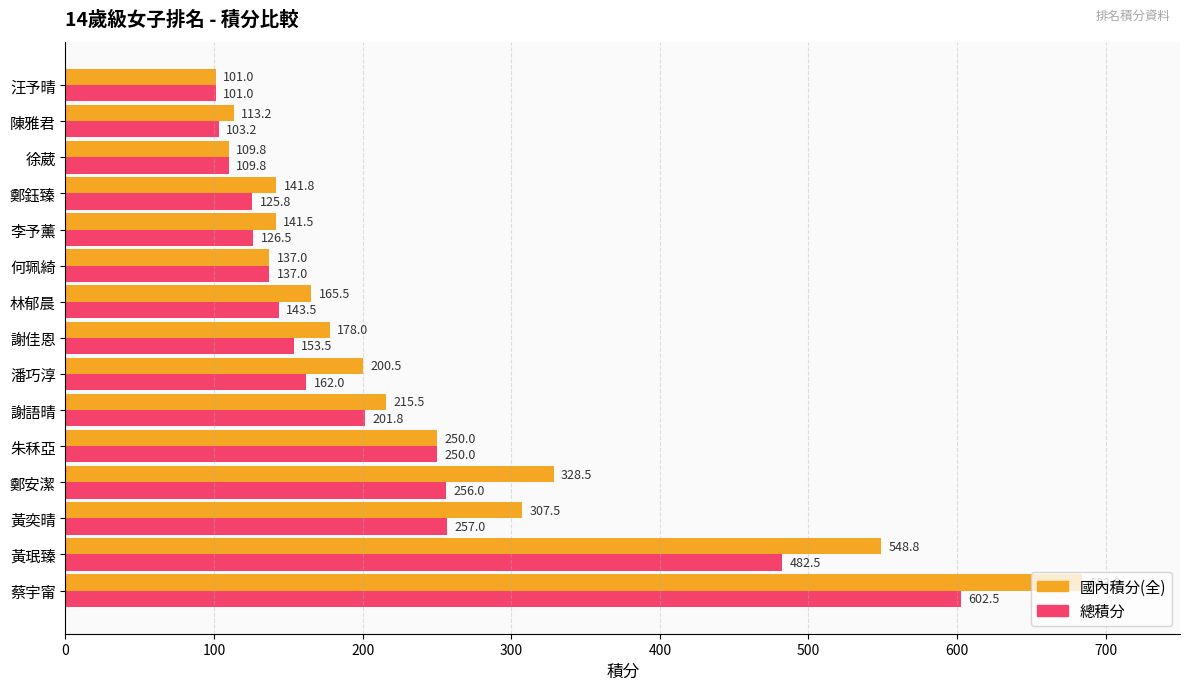

What is the minimum value shown in the chart?

101.0